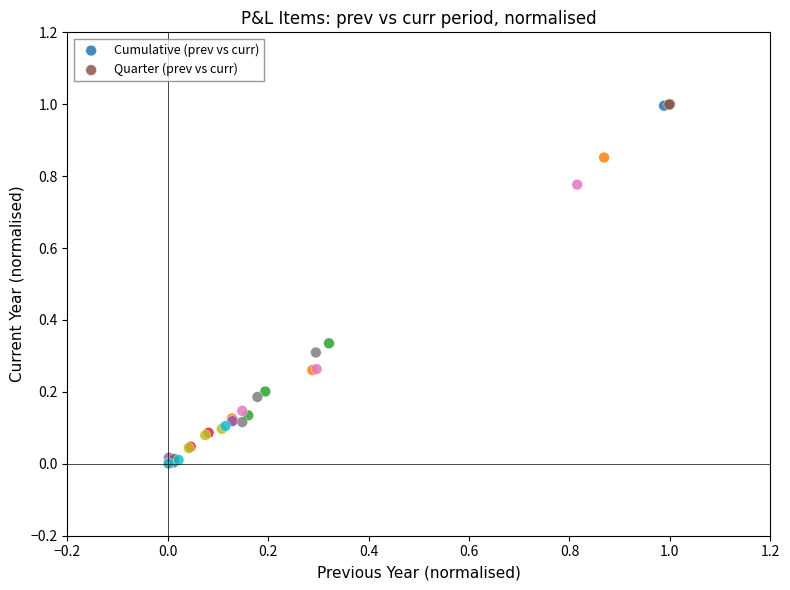

Which series has the largest Y range (max minus min)?

Quarter (prev vs curr)